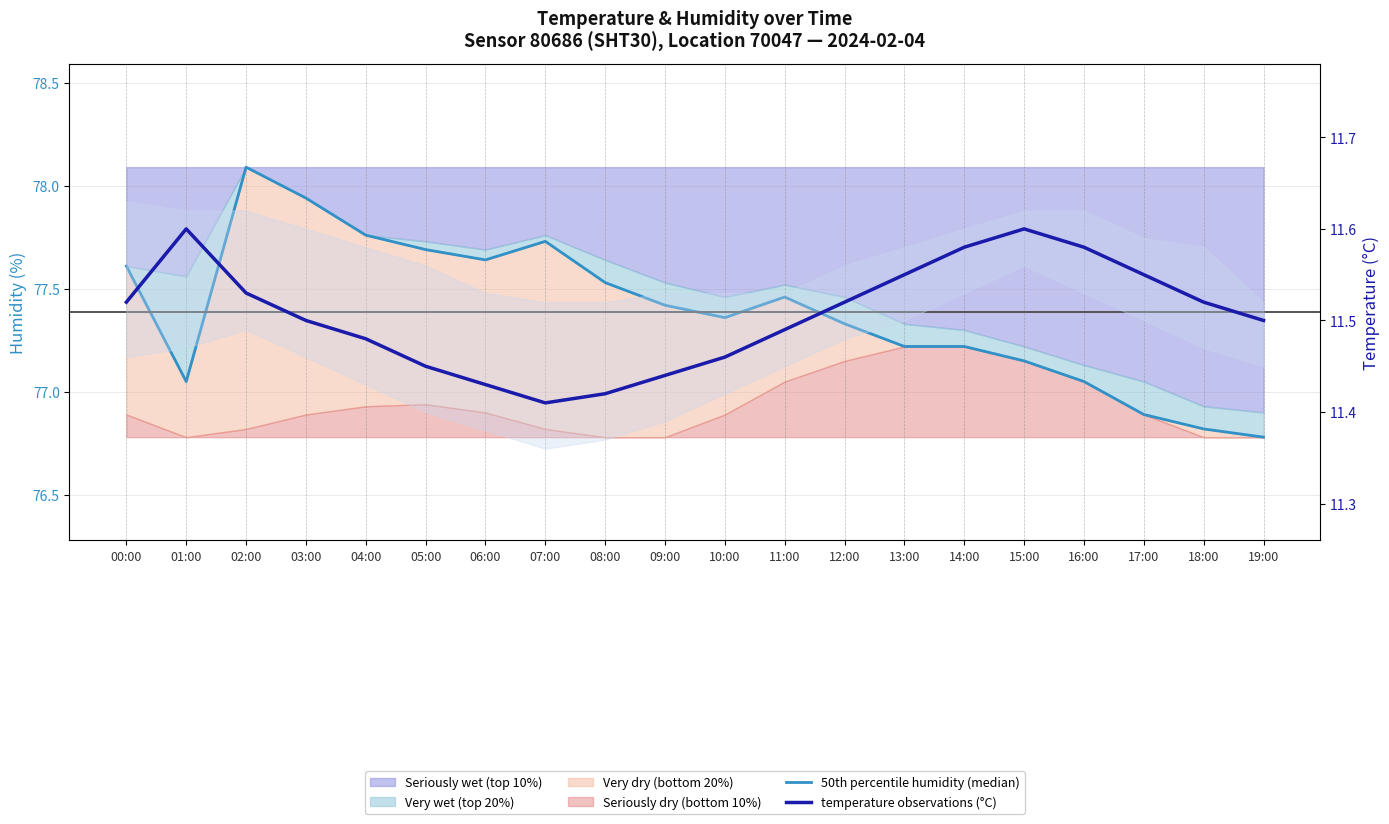

Which series has the largest total across all categories?

50th percentile humidity (median)